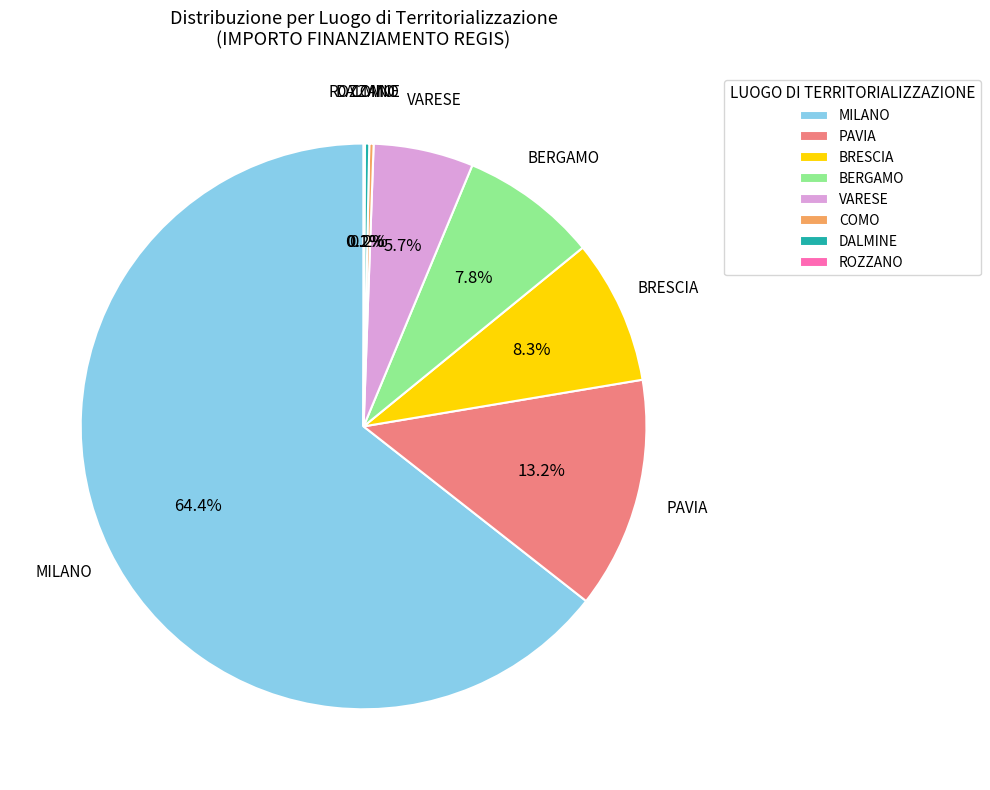

Is MILANO the majority of the pie?

Yes